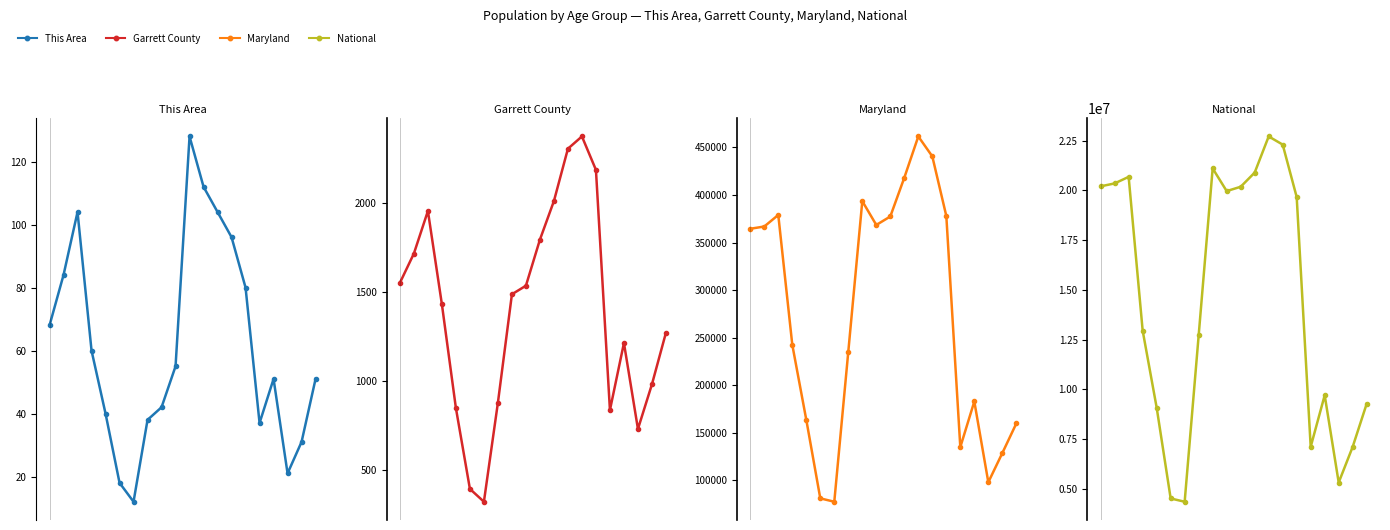

How many interior local peaks does the This Area series have?

3